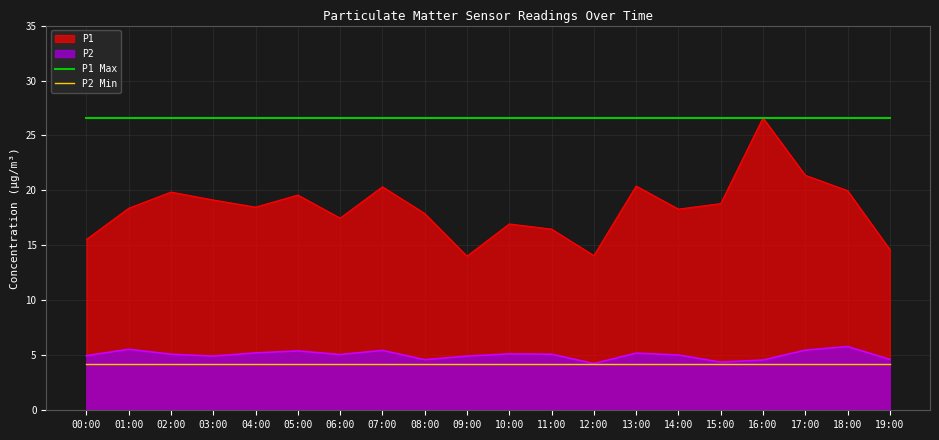

What is the lowest value of the P2 Min series?

4.2